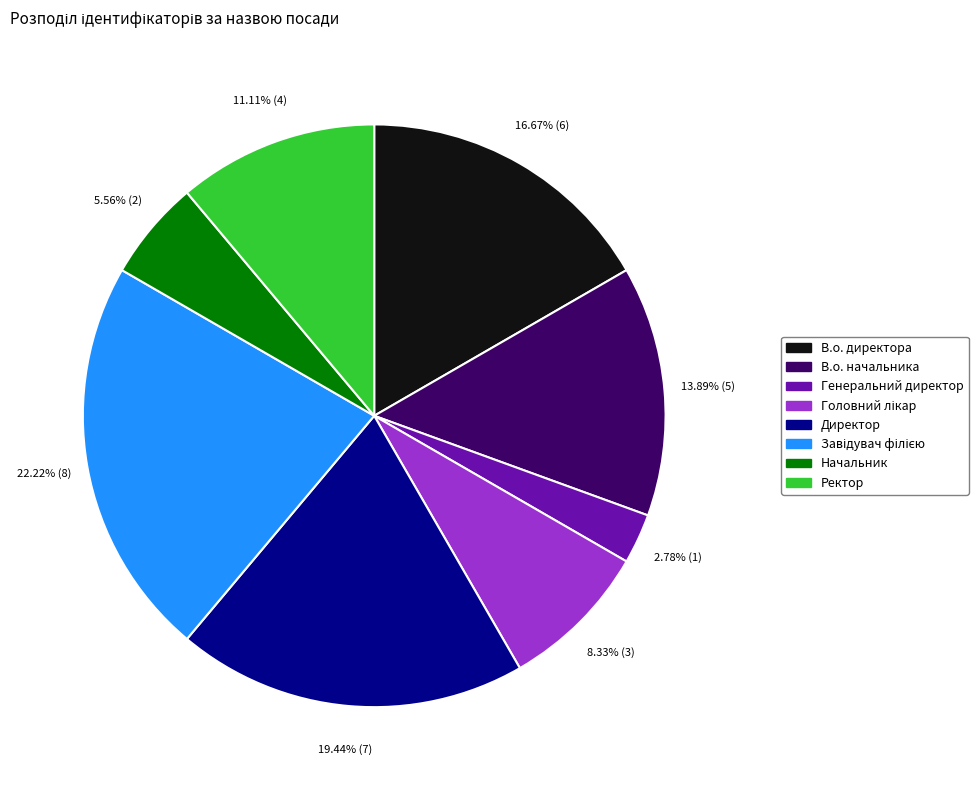

Which has a higher value, Начальник or Директор?

Директор